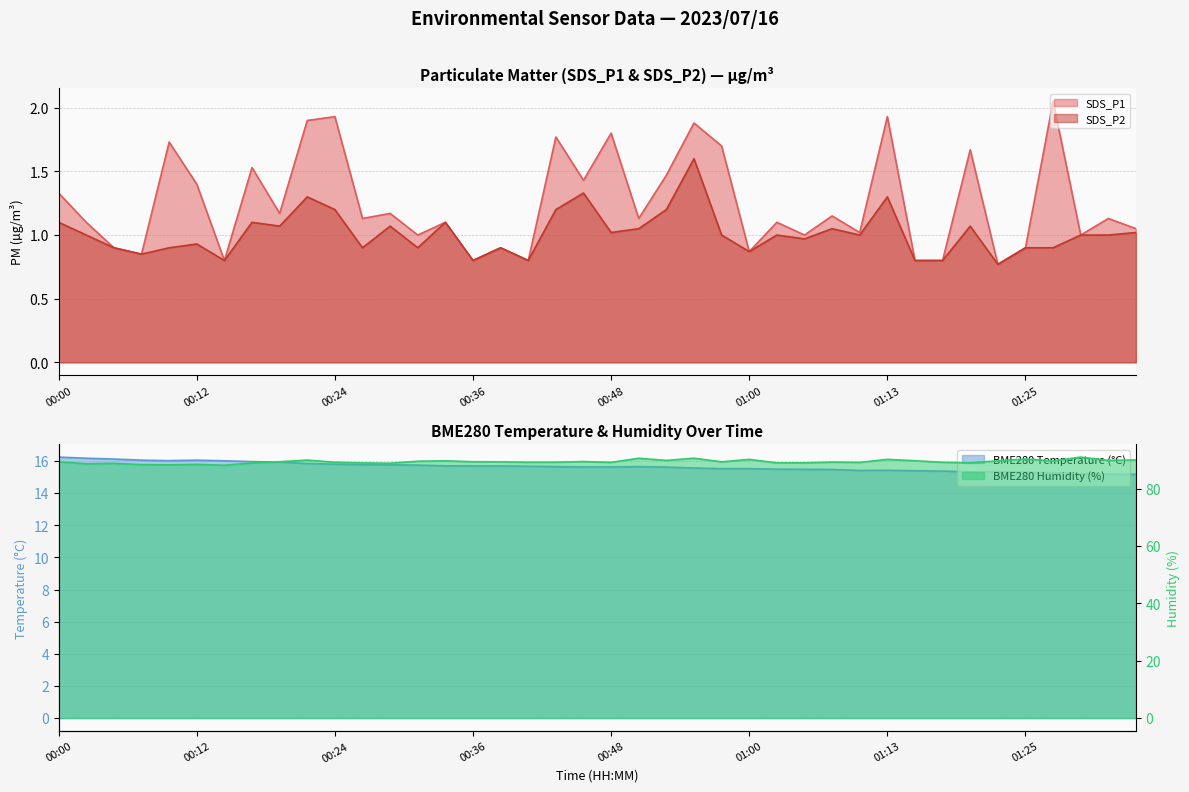

What is the difference between the highest and lowest values at 01:33?

88.9